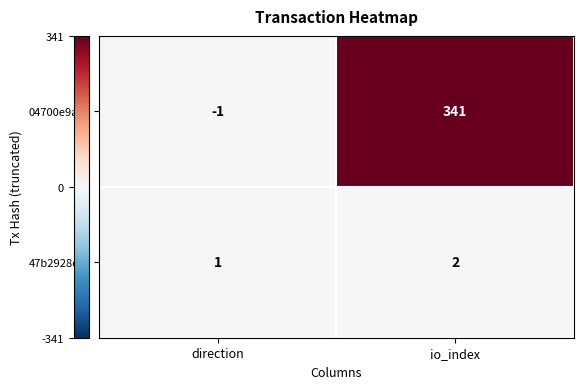

At which category does the chart reach its minimum across all series?

direction